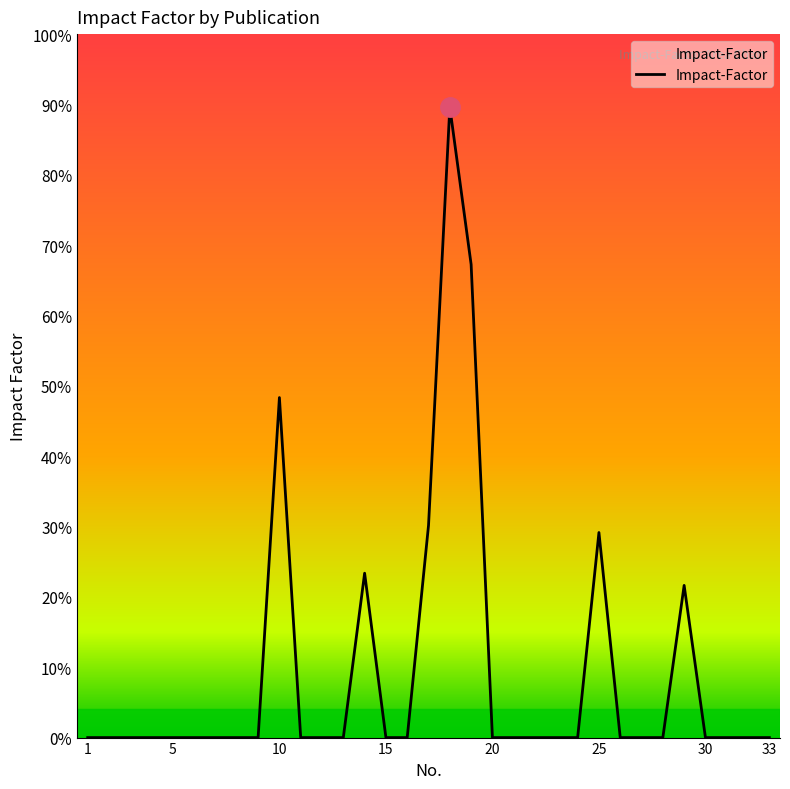

True or false: there are more than 0 points higher than both neighbors.

True